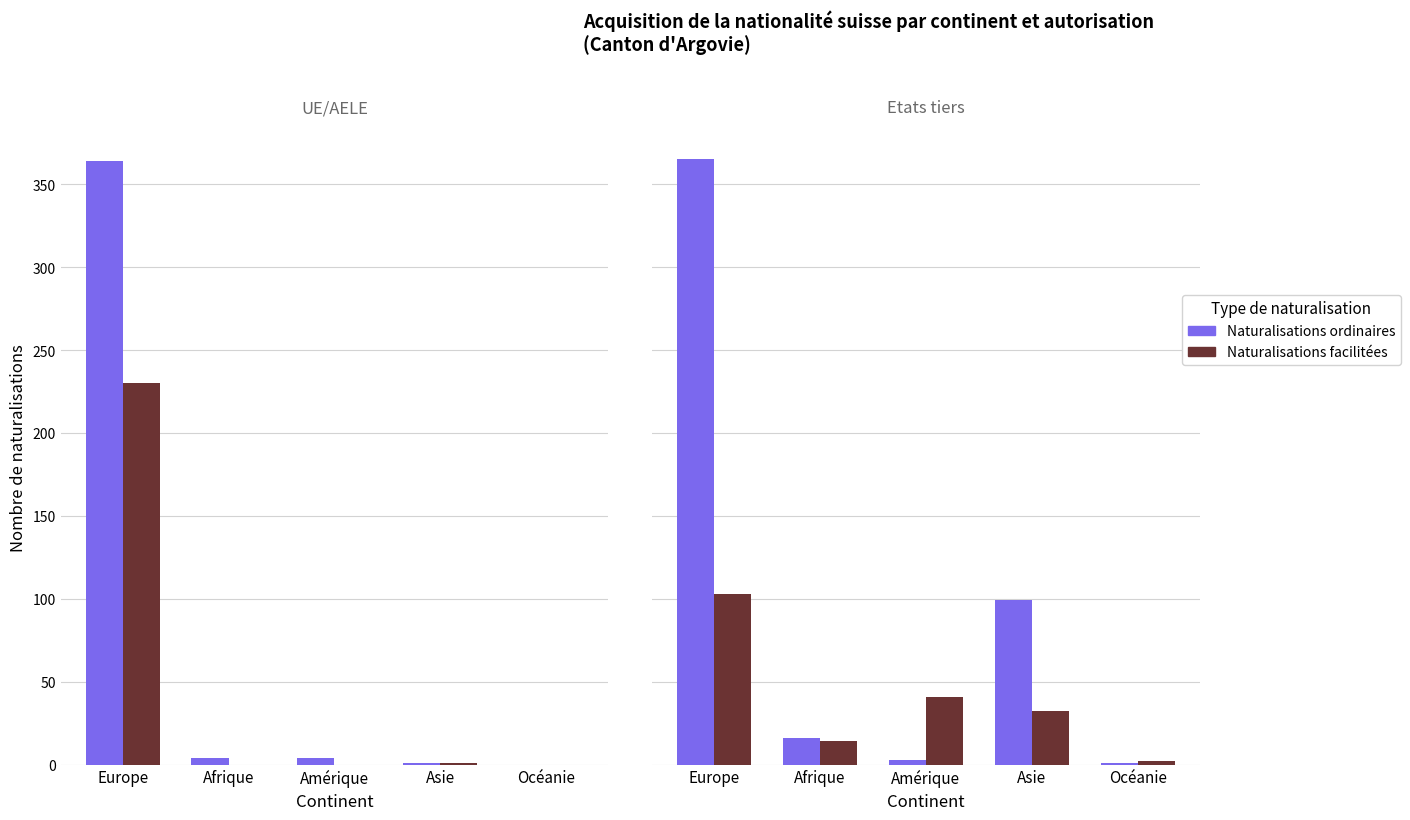

Rank the series at Asie from highest to lowest value.

Naturalisations ordinaires, Naturalisations facilitées